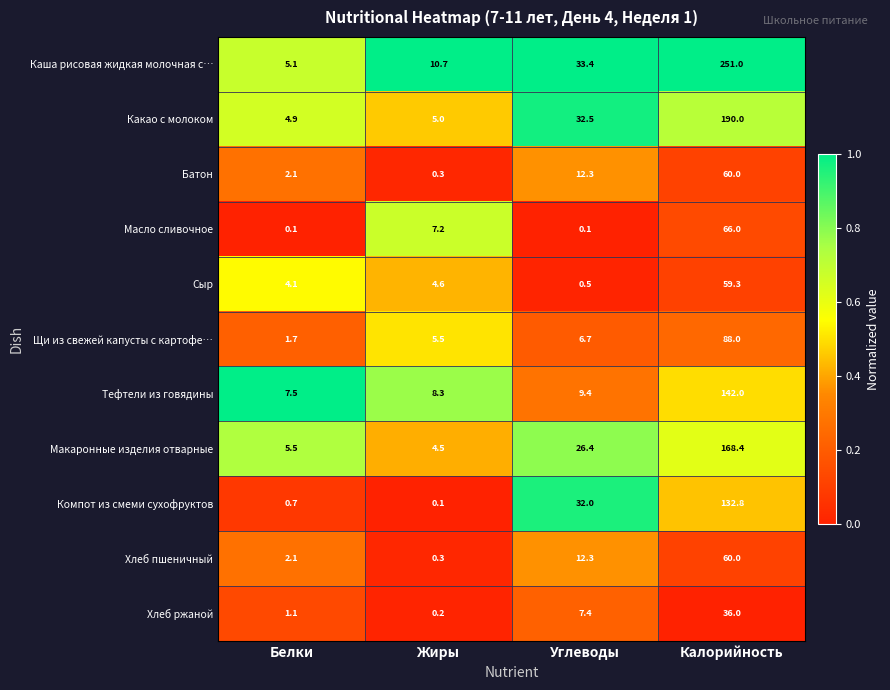

Between Углеводы and Калорийность, which series saw the biggest shift?

Каша рисовая жидкая молочная с…